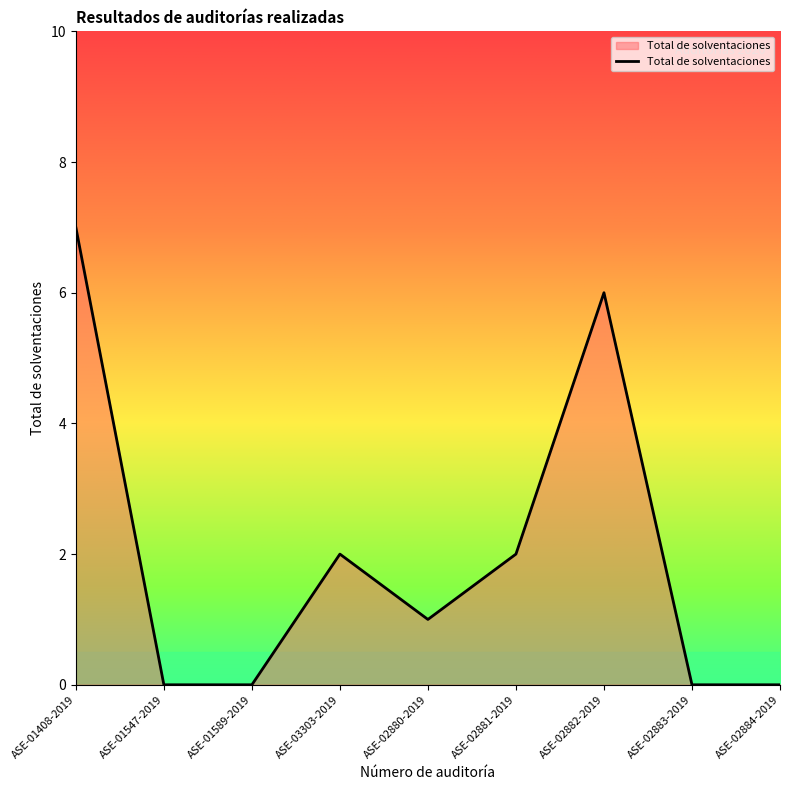

The chart shows a value of 7 at ASE-01408-2019. True or false?

True